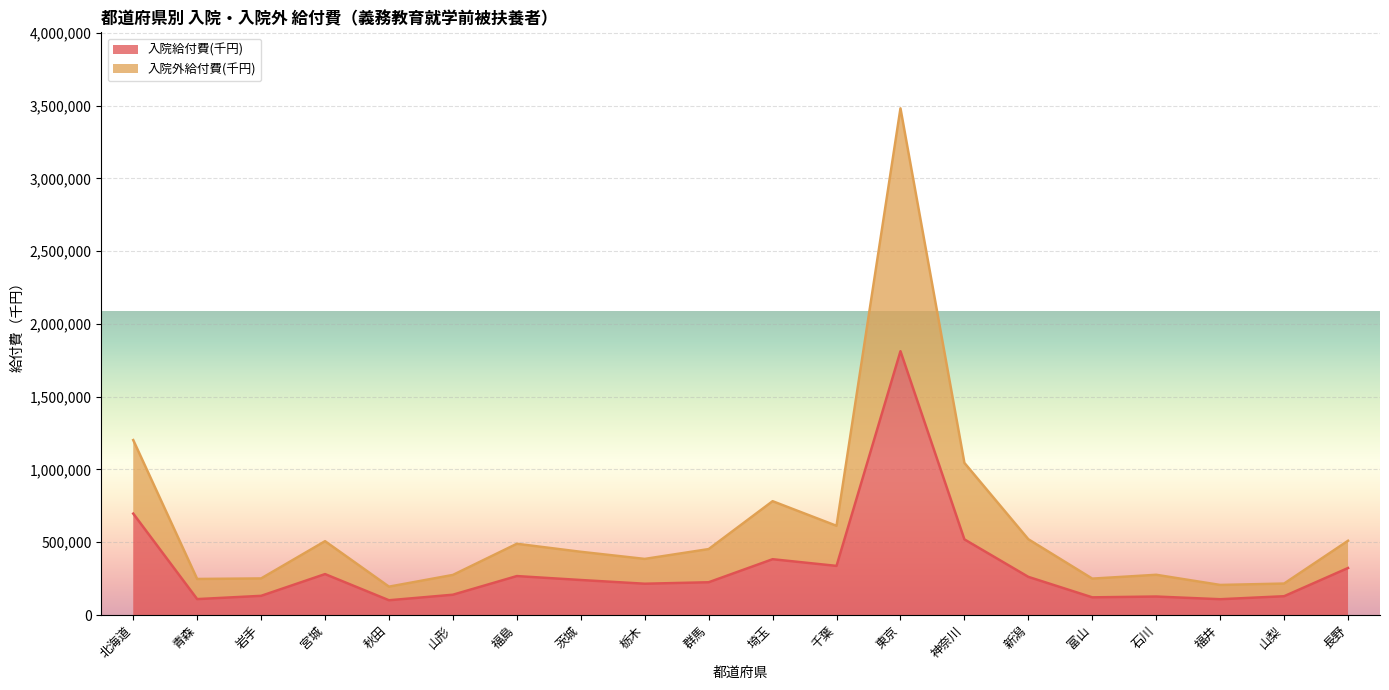

What are all the series names shown in the legend?

入院給付費(千円), 入院外給付費(千円)